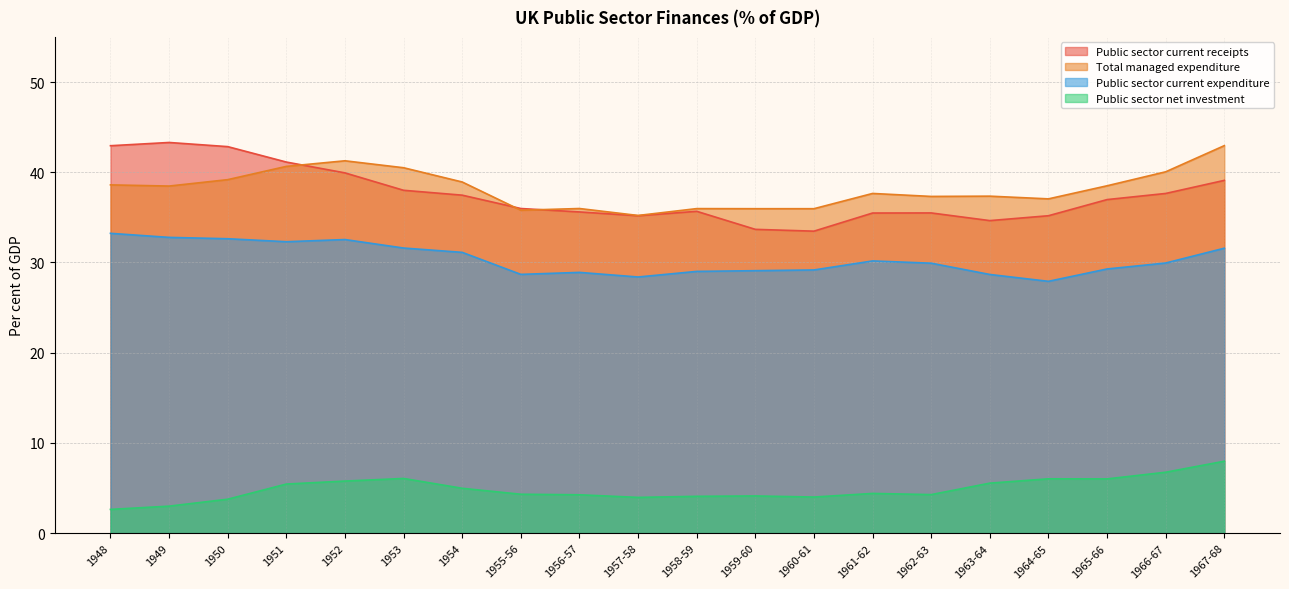

True or false: Public sector net investment and Public sector current expenditure intersect in this chart.

False